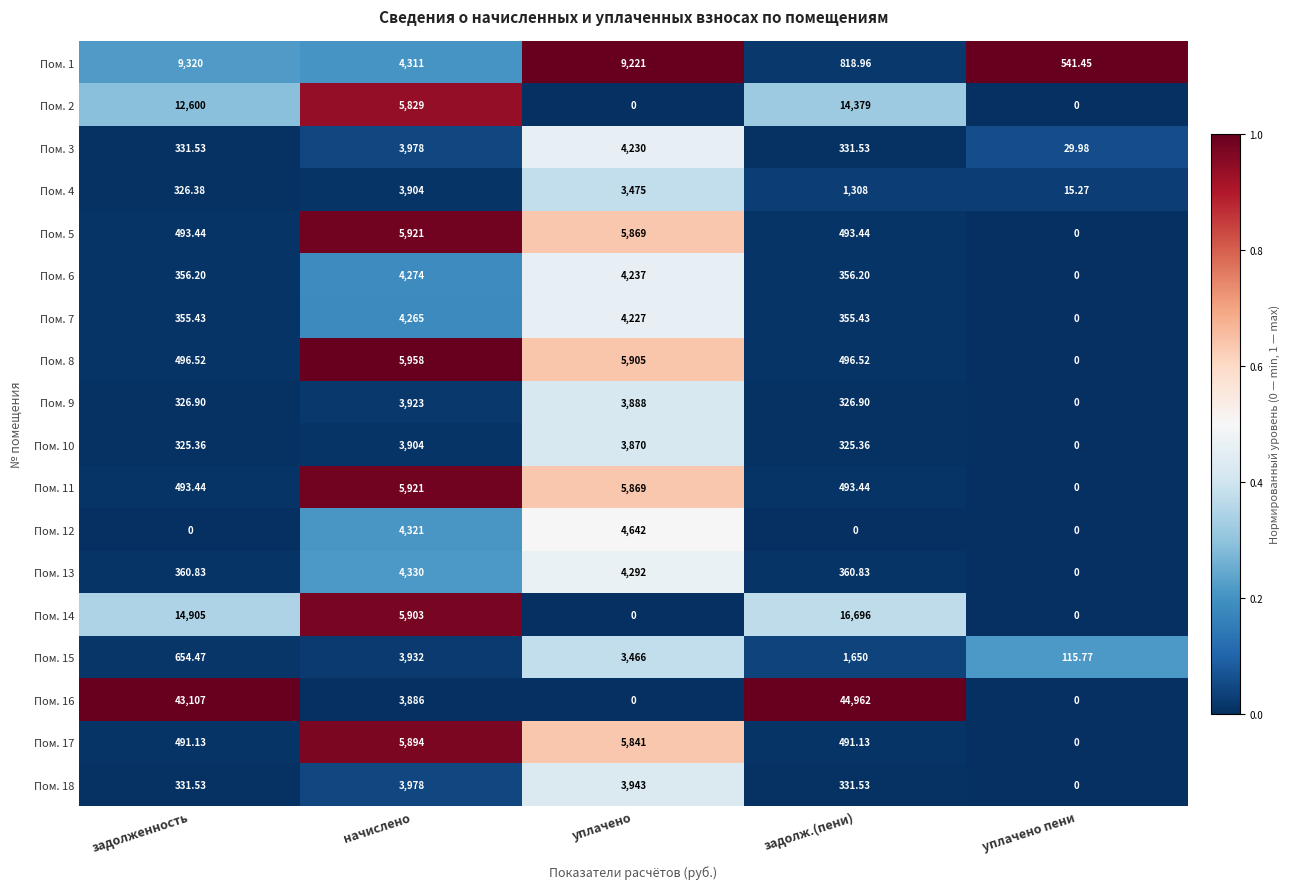

List the labels in order of Пом. 4 value, smallest first.

уплачено пени, задолженность, задолж.(пени), уплачено, начислено